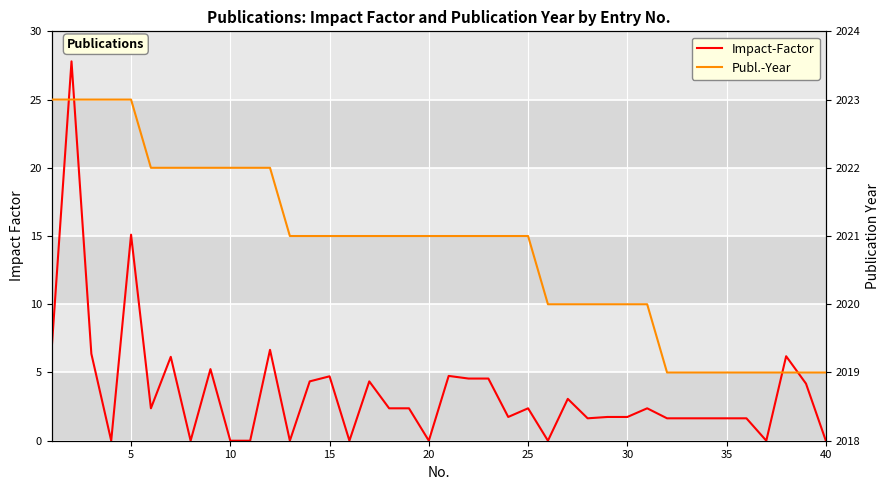

True or false: Publ.-Year has more than 1 points higher than both neighbors.

False